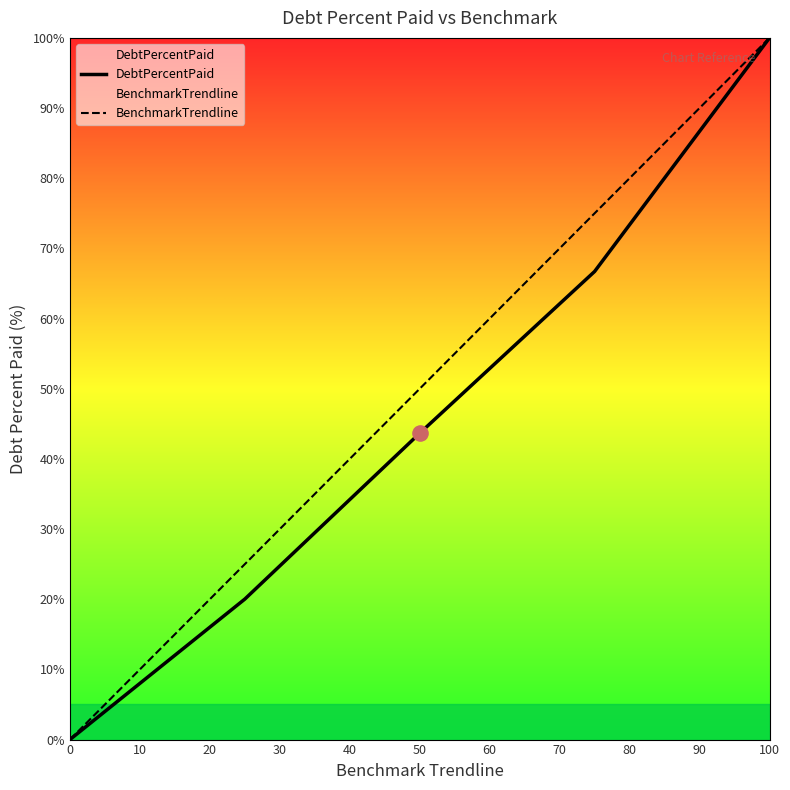

At which category is the sum across all series the highest?

100